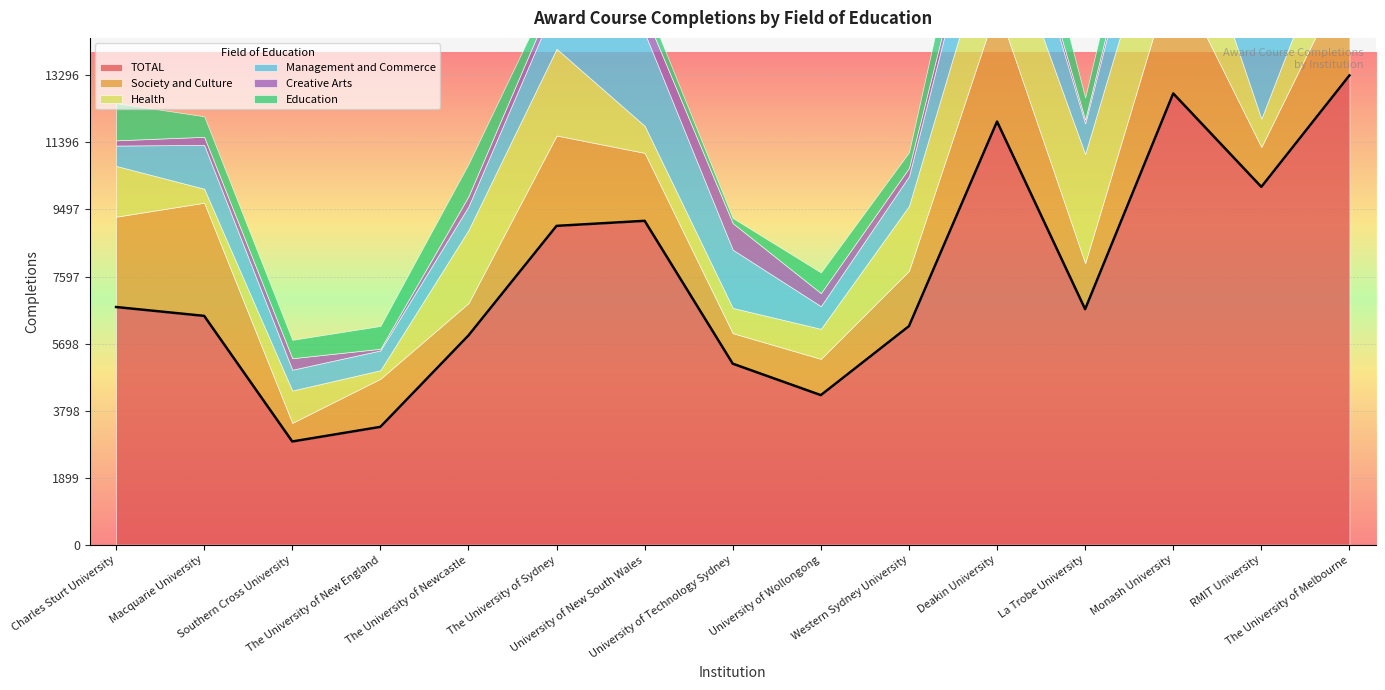

What is the label of the 8th point from the left?

University of Technology Sydney